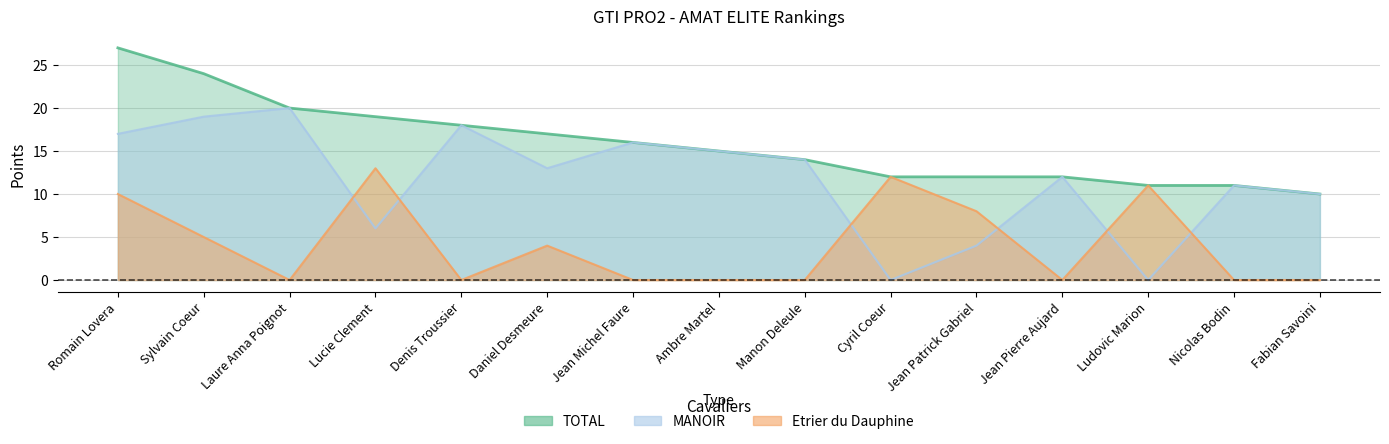

Does the chart display data point markers on the line(s)?

No